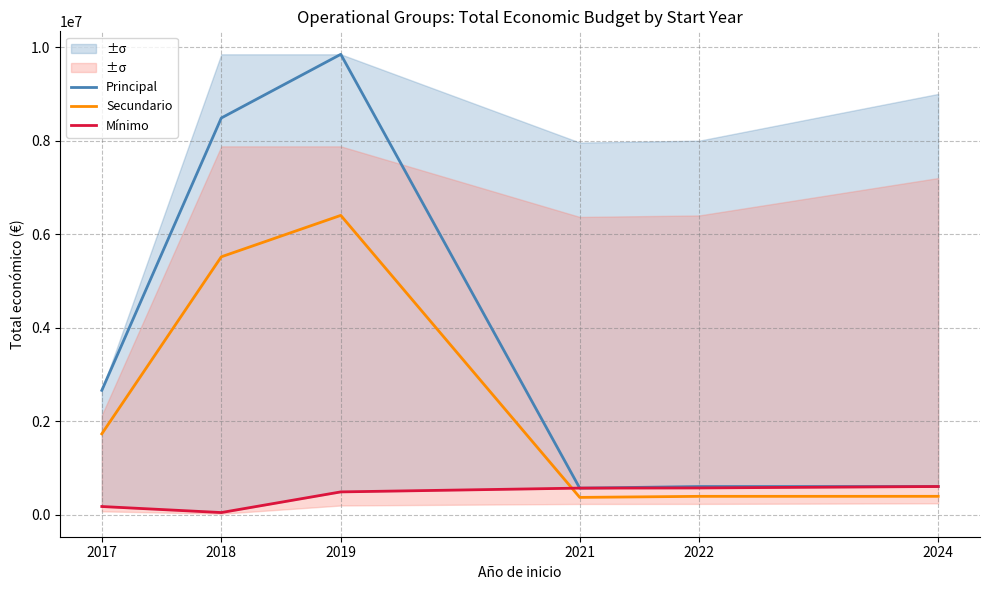

The Secundario series shows 389662 at 2022. True or false?

True